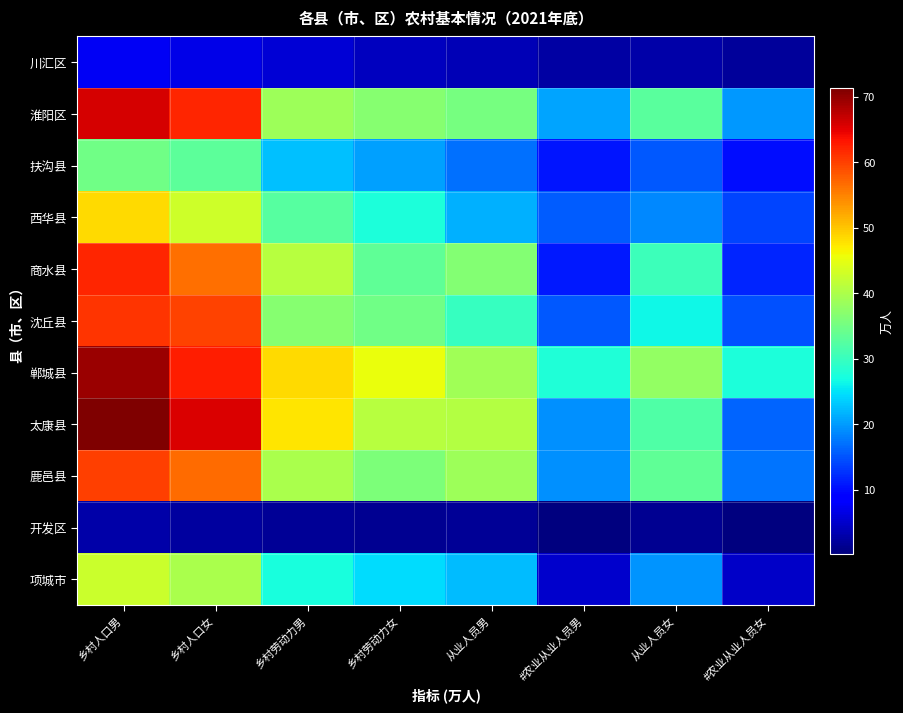

Between 乡村人口男 and #农业从业人员男, which is larger?

乡村人口男